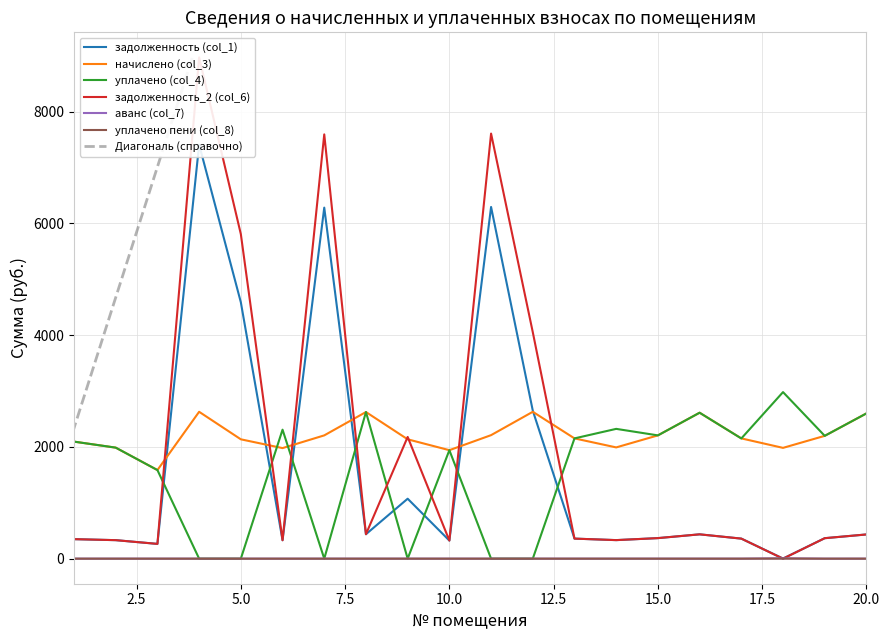

Is it true that уплачено (col_4) equals 1938.3 at 12?

False